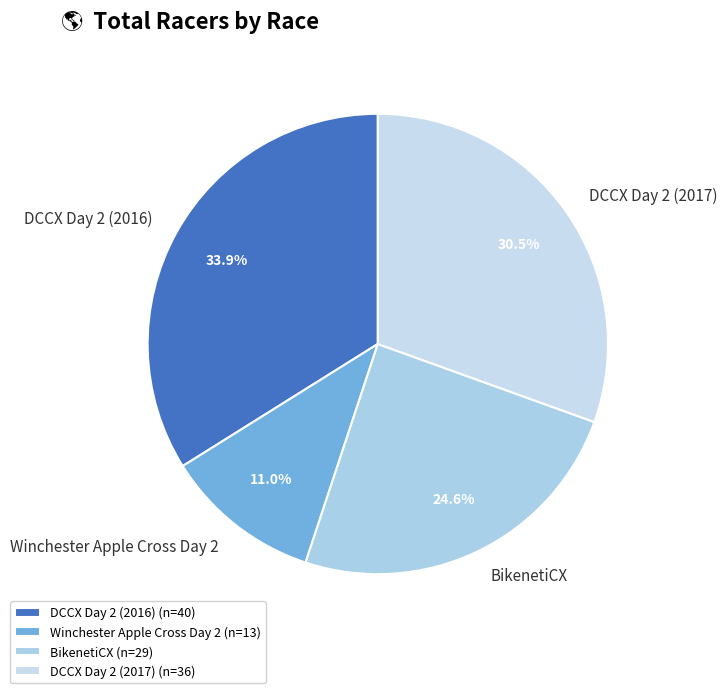

Is it true that BikenetiCX is 14% of the pie?

False